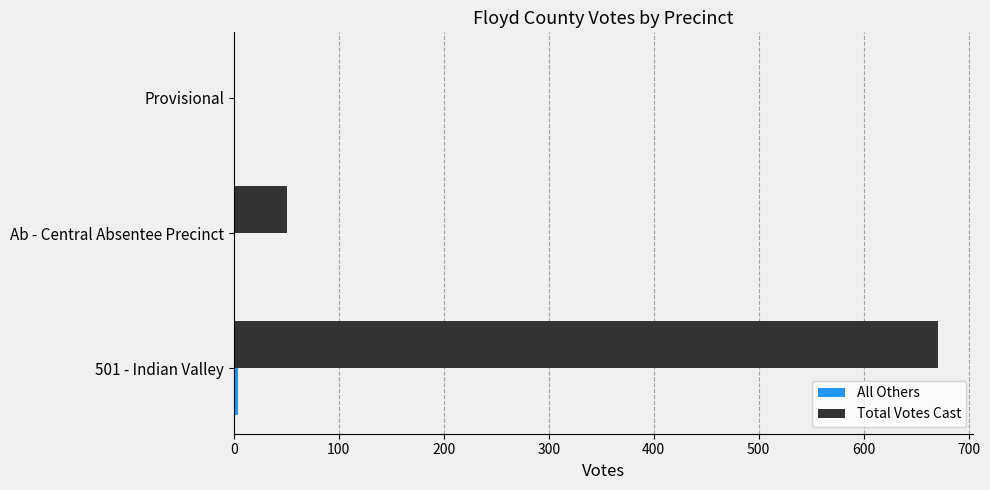

What is the maximum value shown in the chart?

671